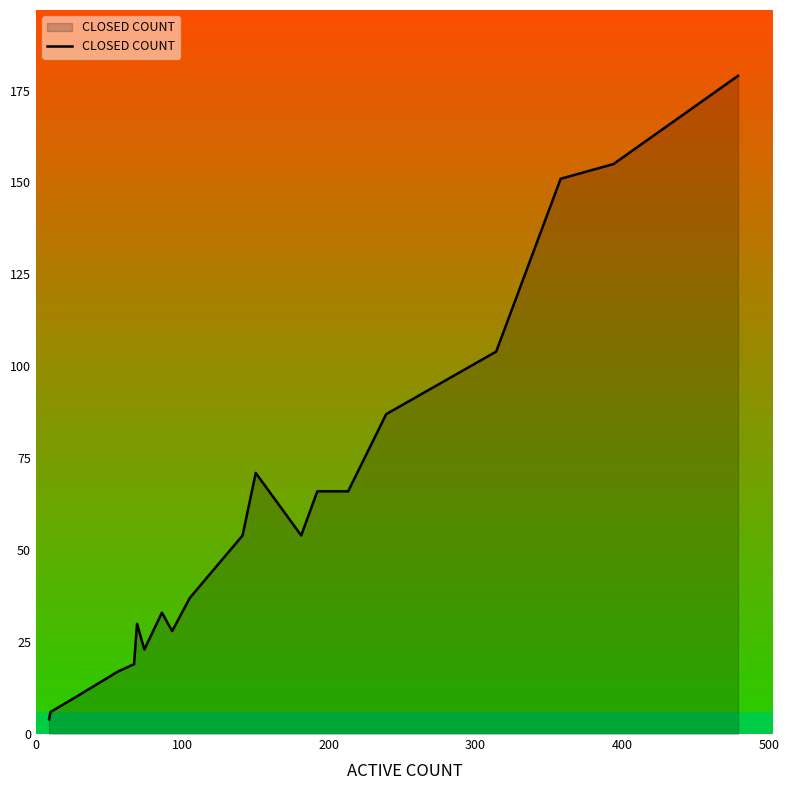

What is the smallest value displayed?

4